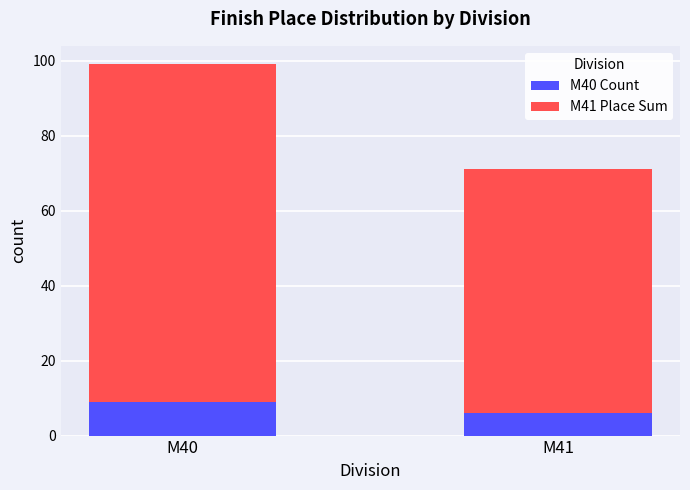

What is the approximate value of M40 Count at M41?

6